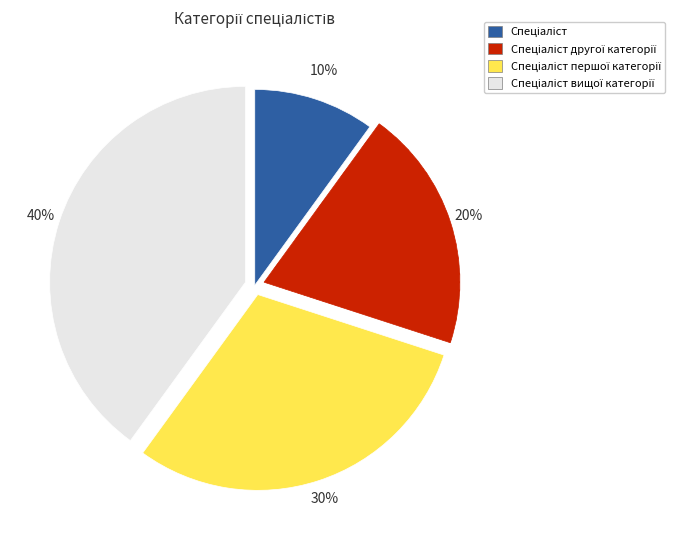

Does any single category account for the majority?

No